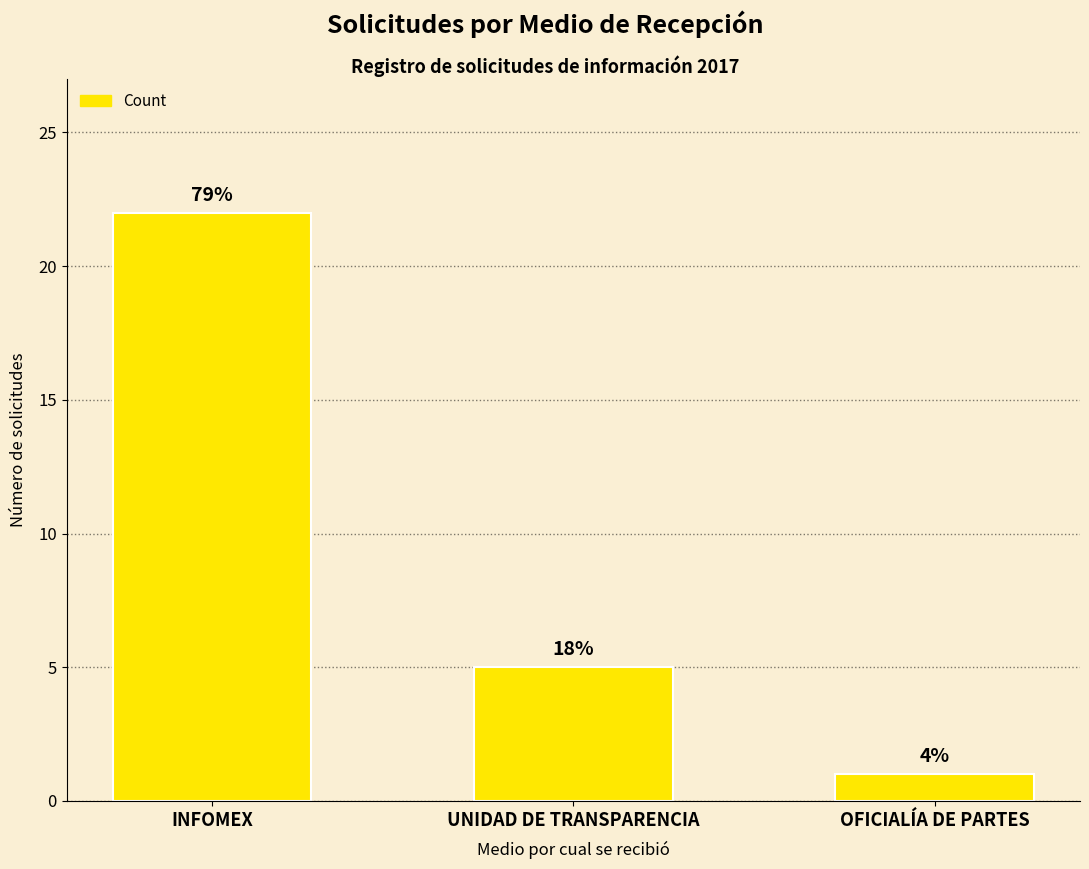

Which label corresponds to the largest value in the chart?

INFOMEX